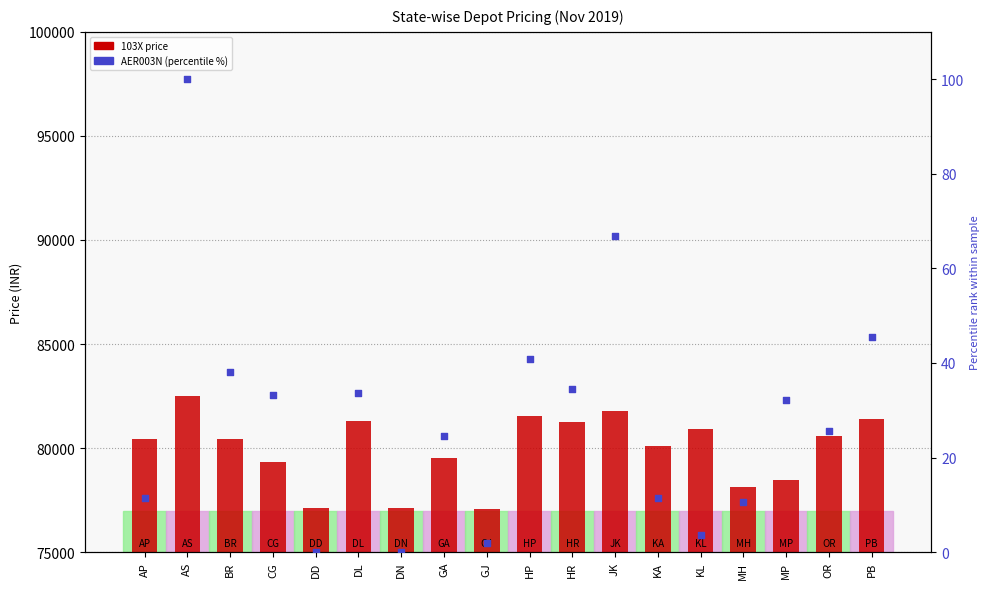

Which series has the largest total across all categories?

103X